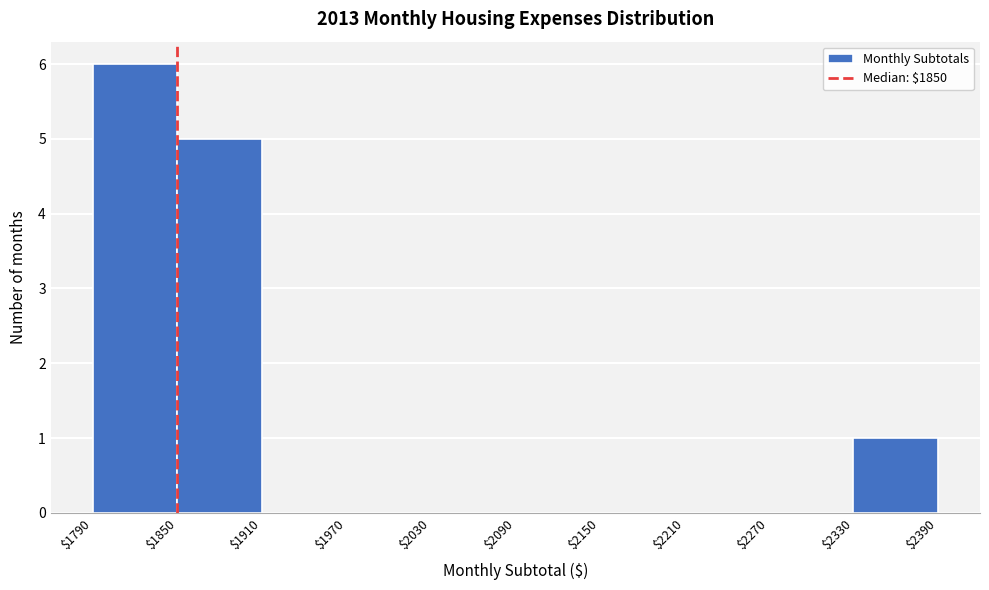

Reading left to right, transcribe this chart: for each bar, give the range it covers on the x-axis and its height. The values are not printed on the chart, so give them approximately, as read against the axis.

$1790 to $1850: 6
$1850 to $1910: 5
$1910 to $1970: 0
$1970 to $2030: 0
$2030 to $2090: 0
$2090 to $2150: 0
$2150 to $2210: 0
$2210 to $2270: 0
$2270 to $2330: 0
$2330 to $2390: 1